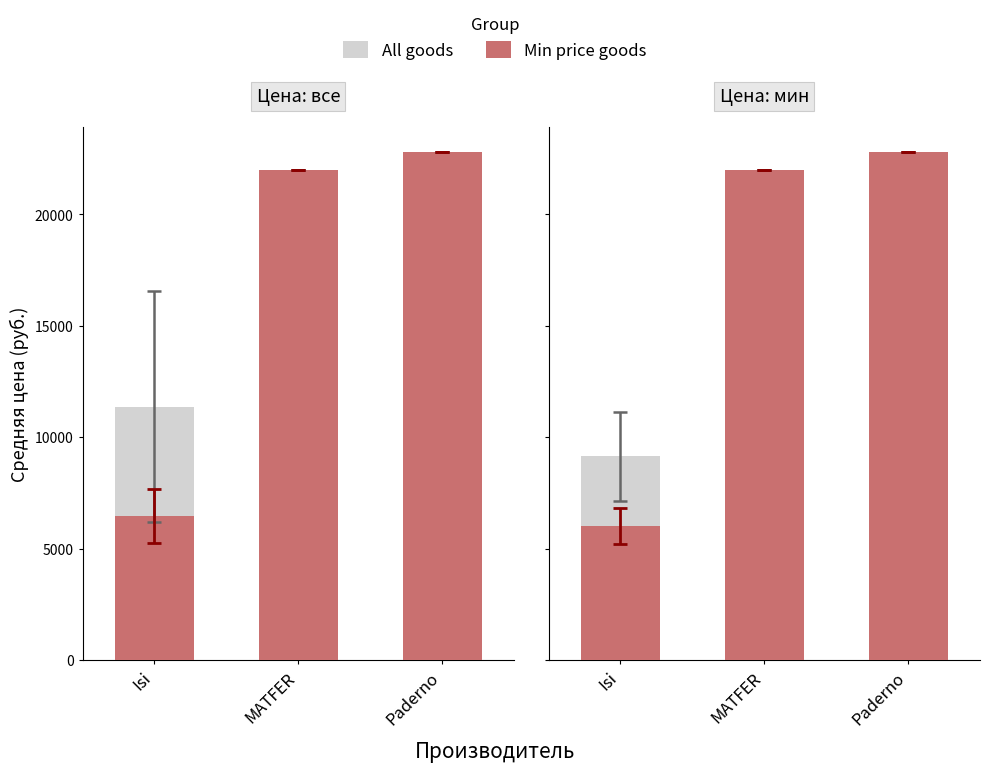

Which category has the lowest value across all series?

Isi